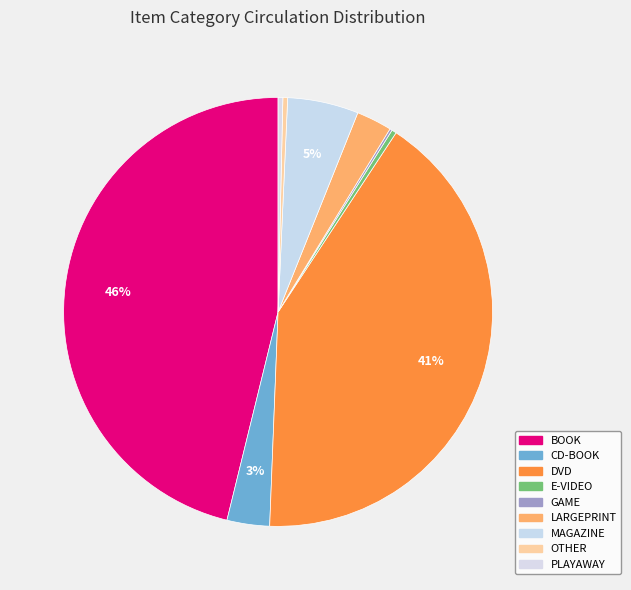

Rank the categories by value from highest to lowest.

BOOK, DVD, MAGAZINE, CD-BOOK, LARGEPRINT, E-VIDEO, OTHER, PLAYAWAY, GAME